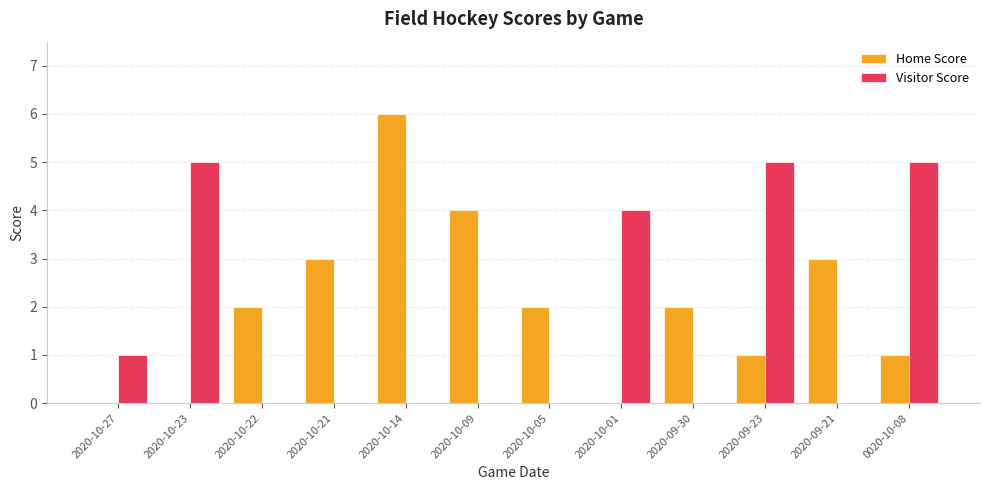

Which series has the largest total across all categories?

Home Score